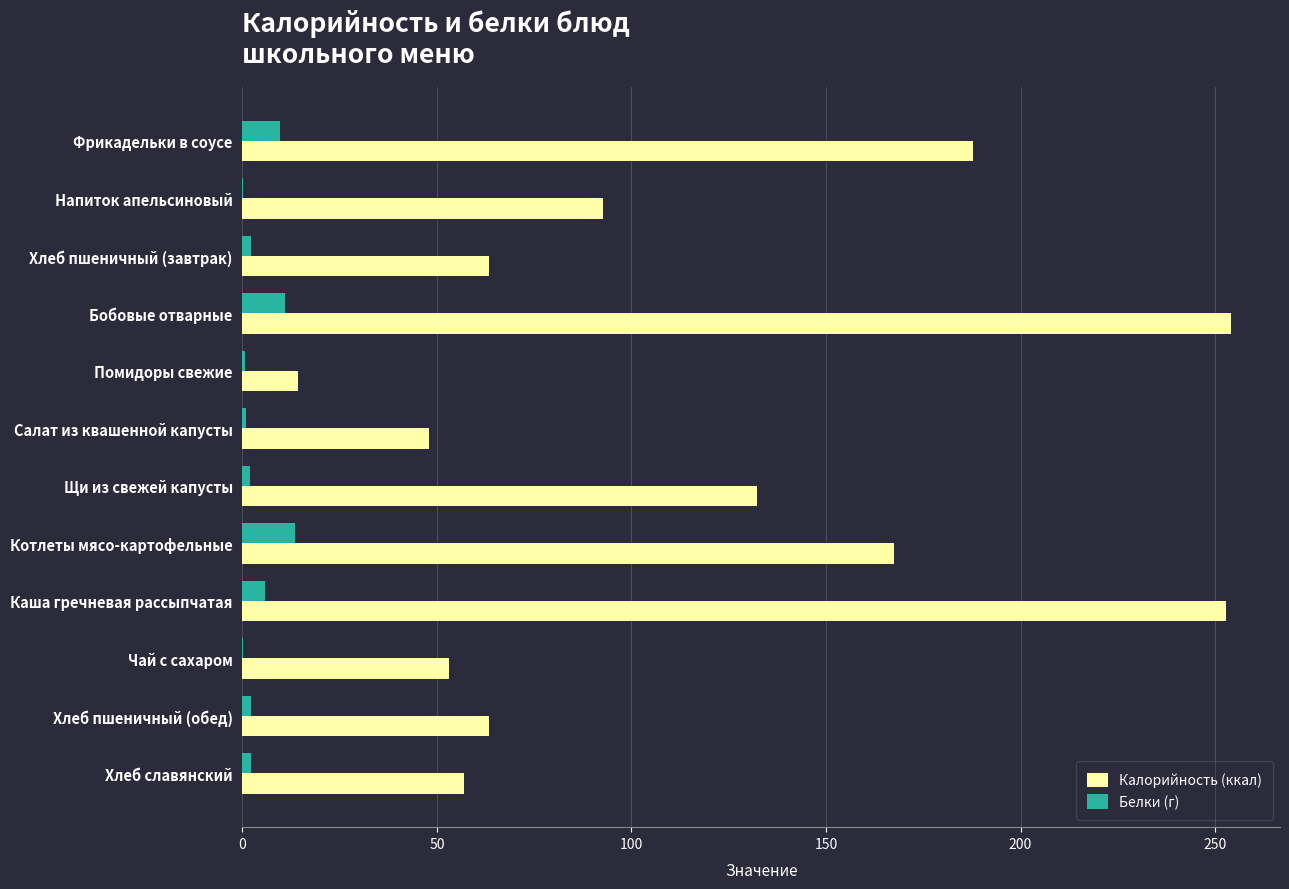

Where is Белки (г) nearest to the value 6?

Каша гречневая рассыпчатая